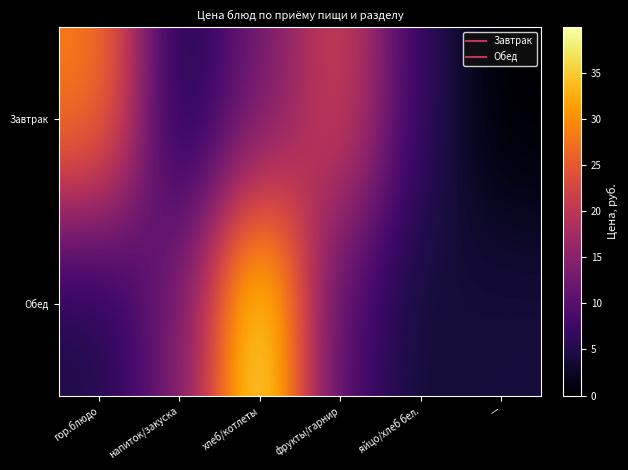

Which series has the widest spread of values?

Обед